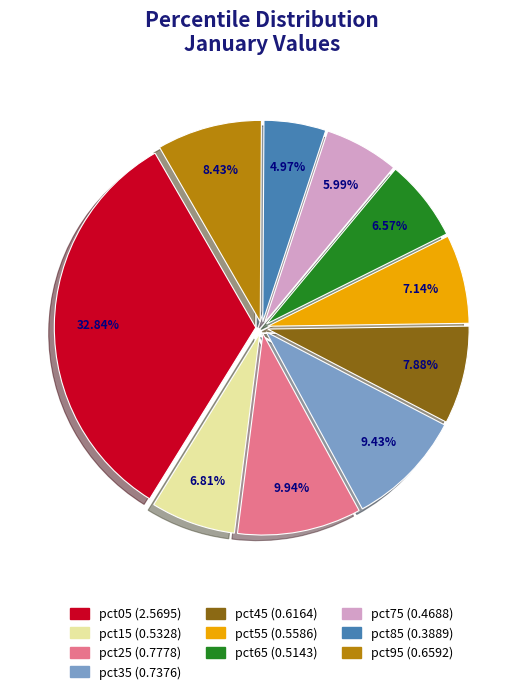

Does pct65 represent more than half of the total?

No